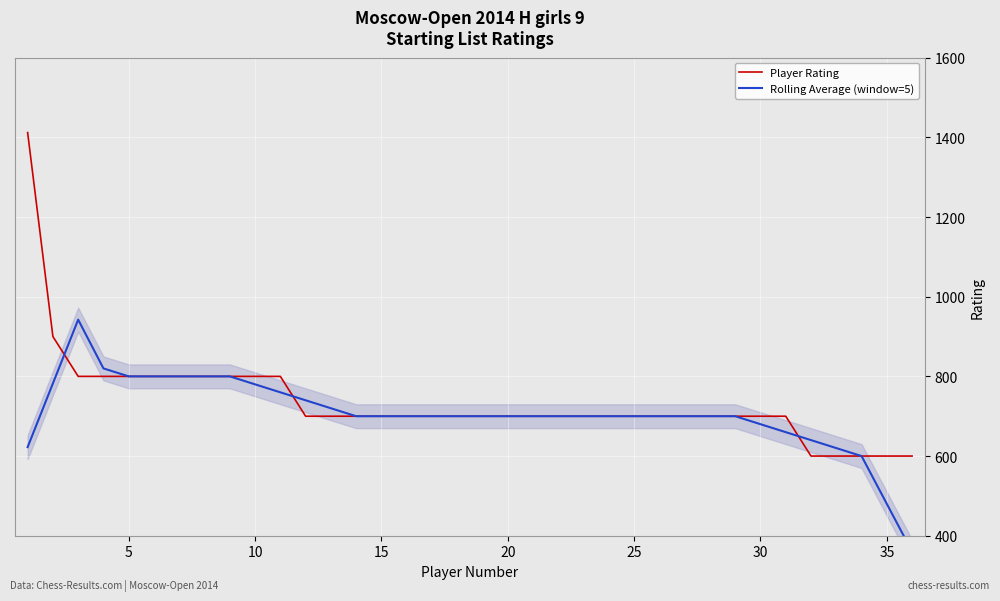

How many values in the Player Rating series are below 700?

5